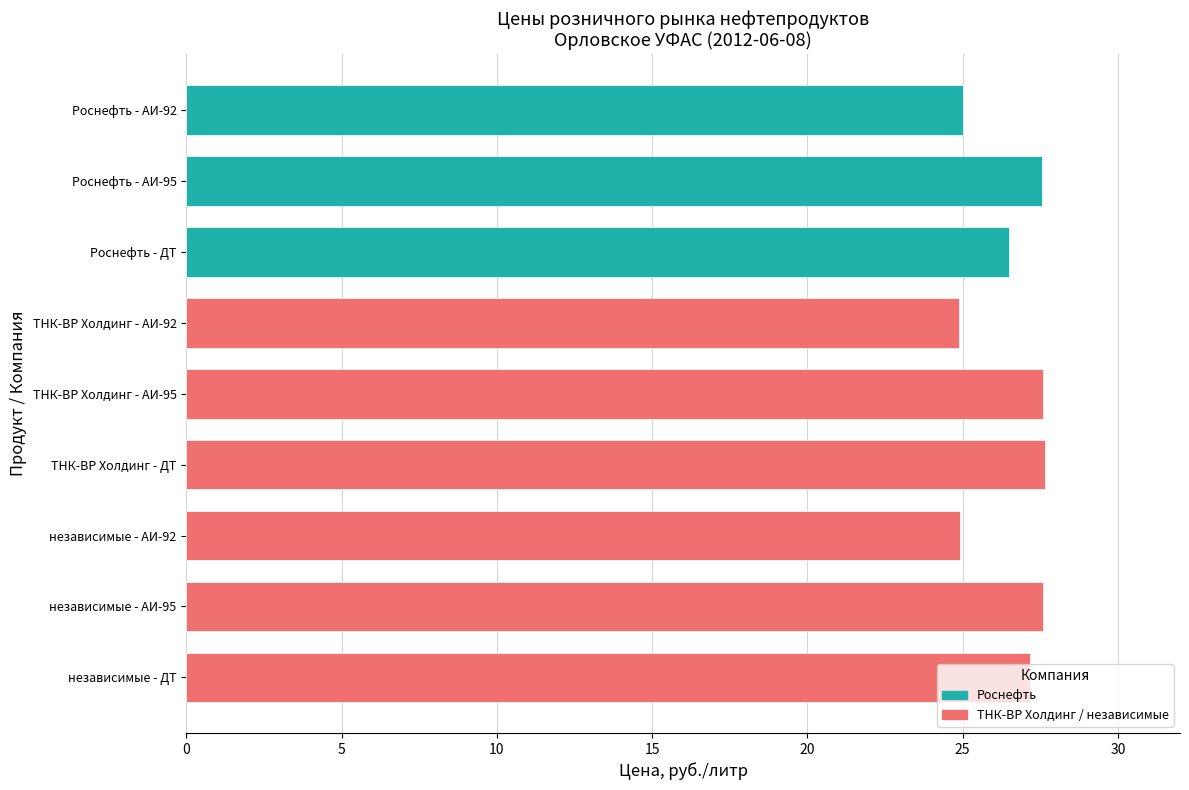

What is the minimum value shown in the chart?

24.9